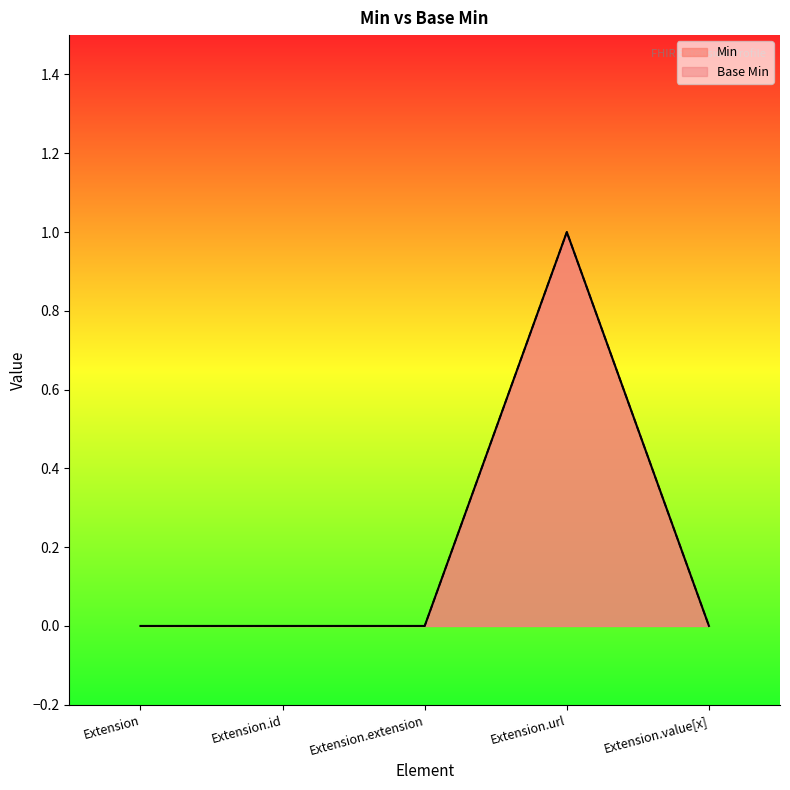

Which series has the widest spread of values?

Min